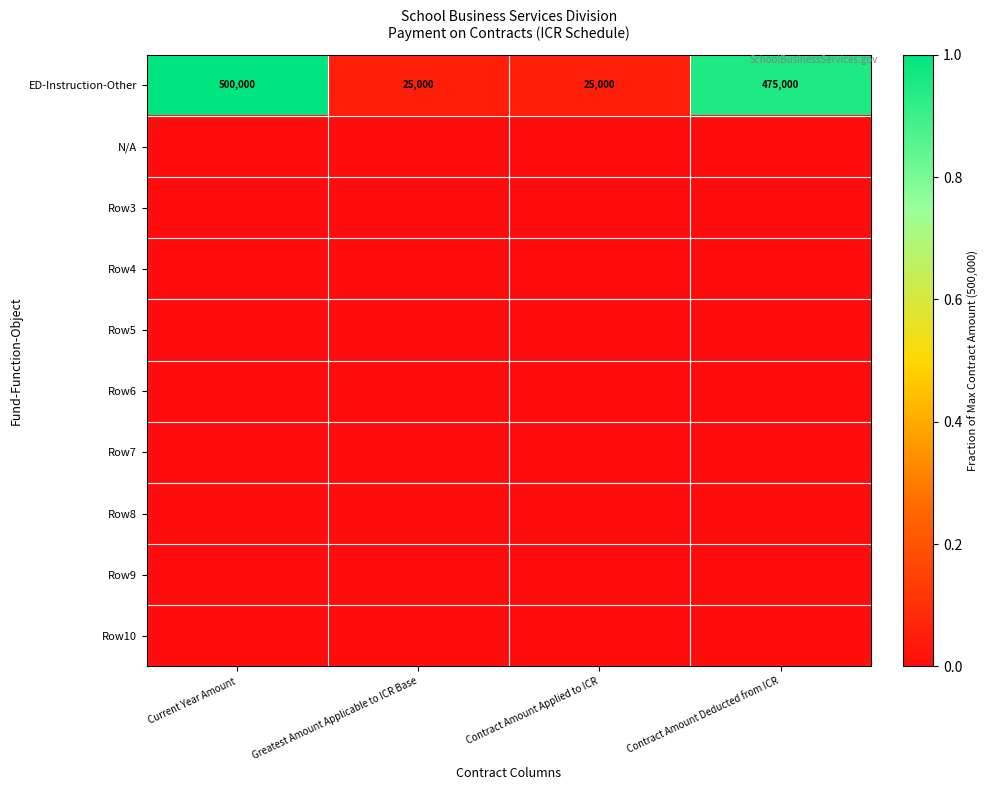

At which label does ED-Instruction-Other first exceed 475000?

Current Year Amount